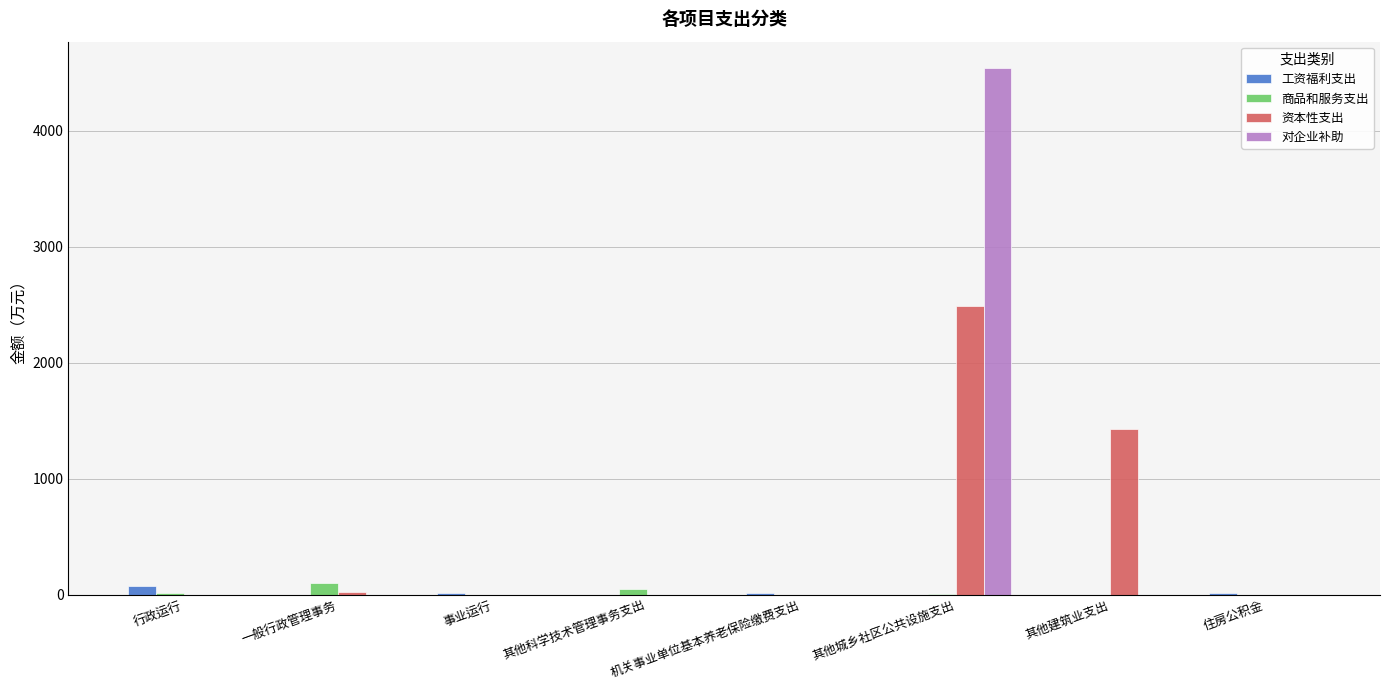

Is the value of 对企业补助 at 其他城乡社区公共设施支出 greater than the value of 工资福利支出 at 事业运行?

Yes